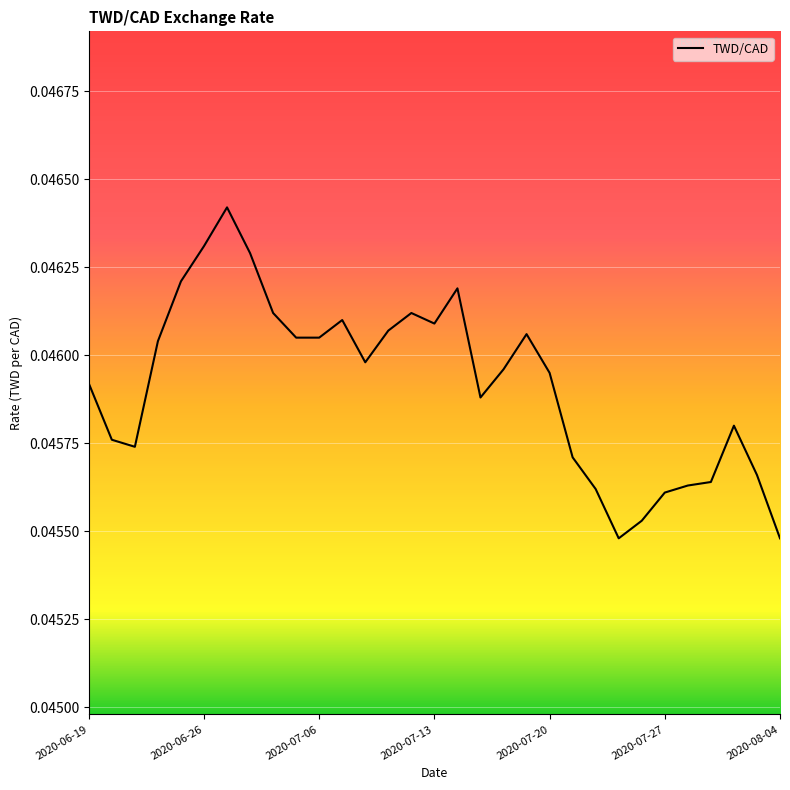

Does the chart display data point markers on the line(s)?

No